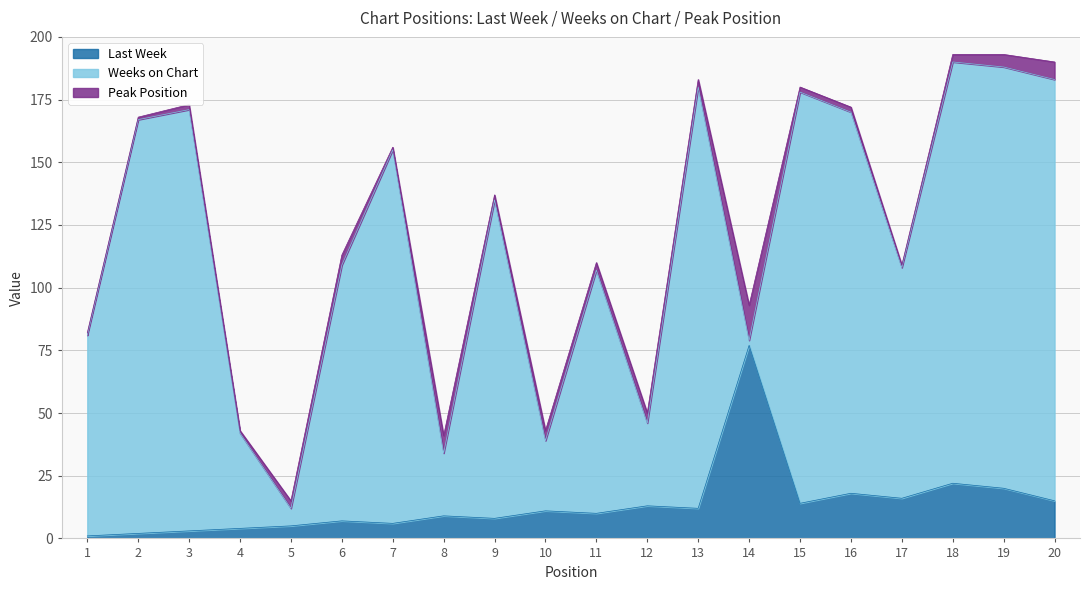

True or false: Weeks on Chart has a value of 282 at 19.

False